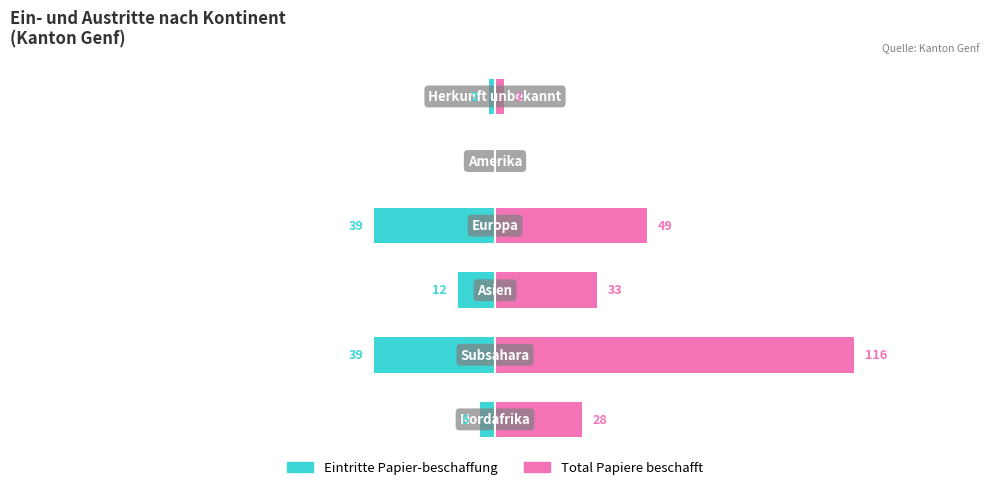

How many series are shown in this chart?

2